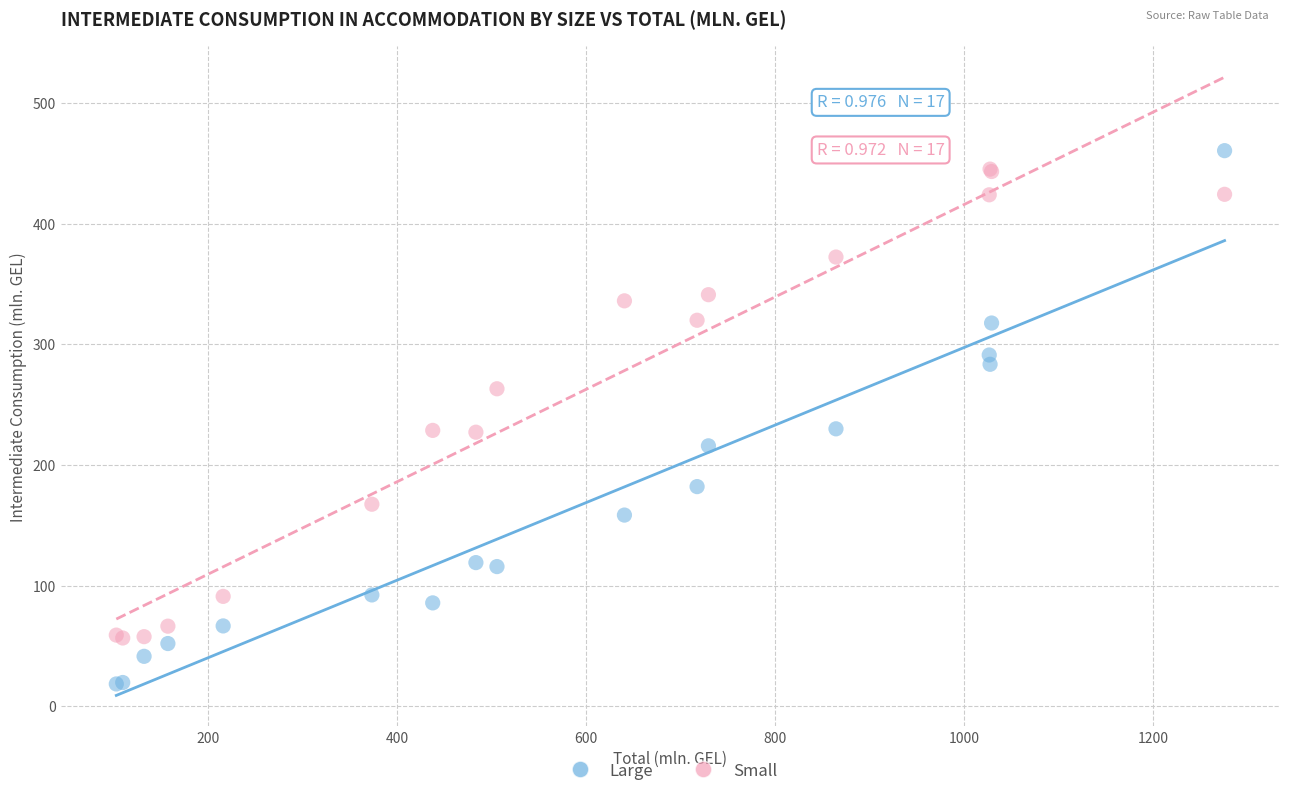

What are all the series names shown in the legend?

Large, Small